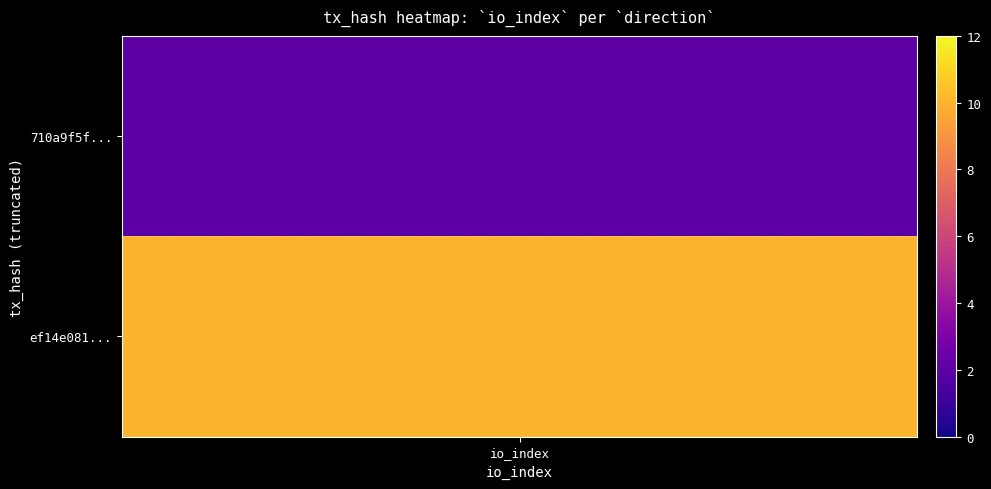

What is the maximum value for ef14e0813b92e7a009b257460b50bae0120aa01?

10